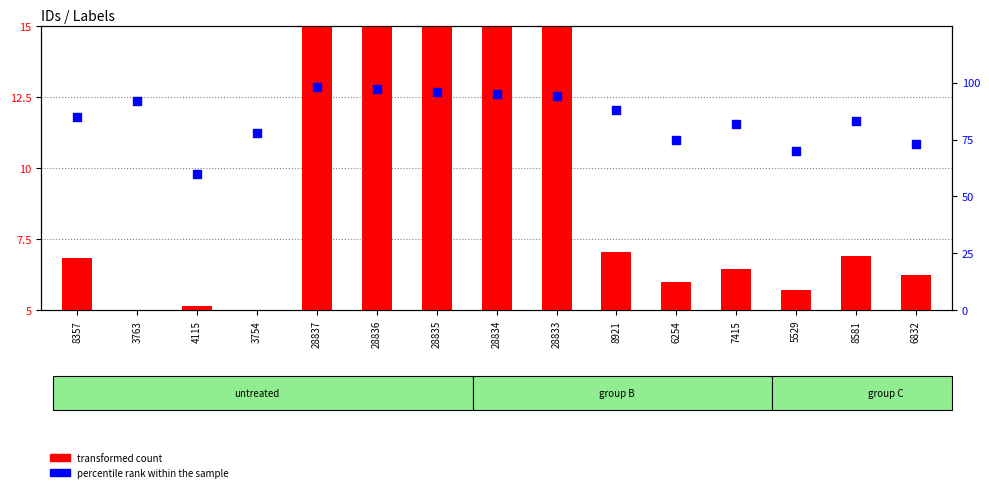

Which series contains the highest Y value?

percentile rank within the sample